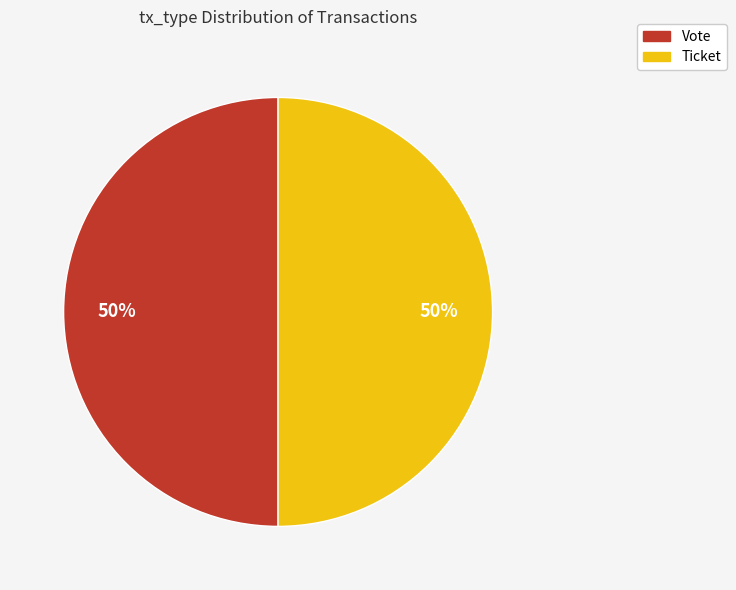

How many slices are in this pie chart?

2